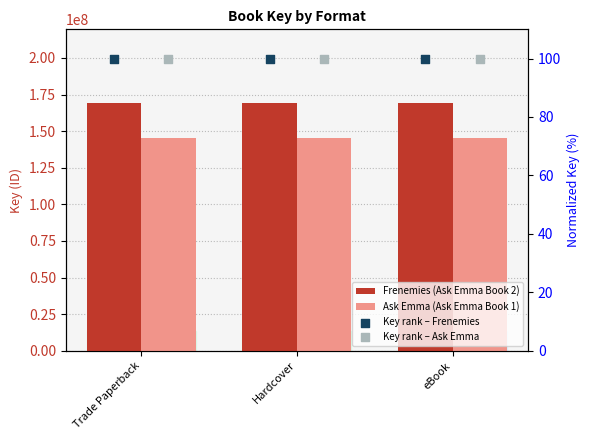

What are all the series names shown in the legend?

Frenemies (Ask Emma Book 2), Ask Emma (Ask Emma Book 1), Key rank – Frenemies, Key rank – Ask Emma